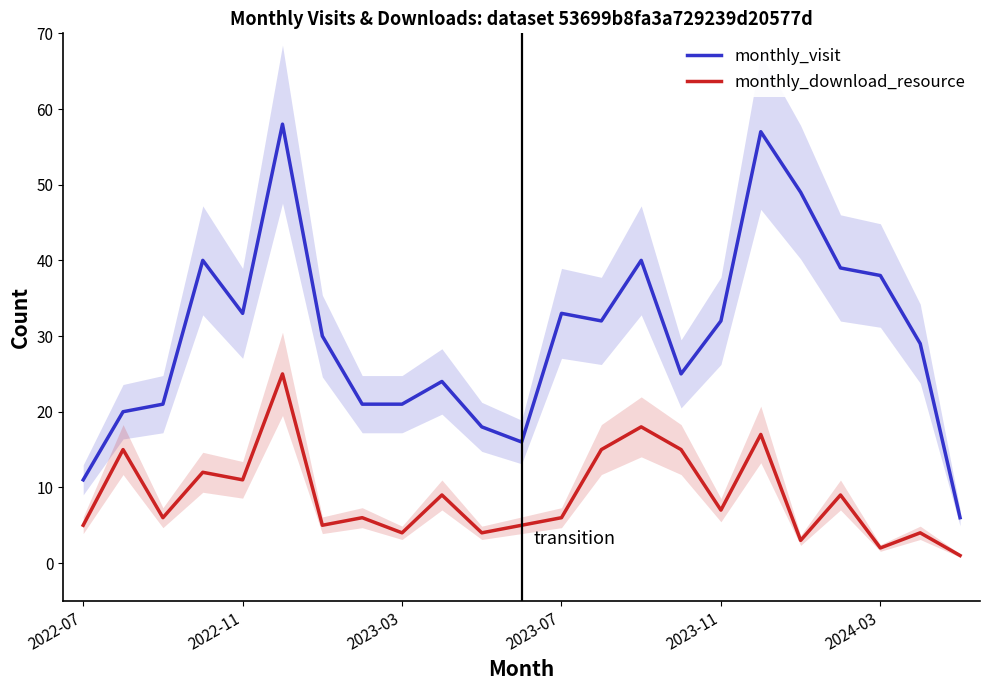

Count the number of categories in the chart.

23